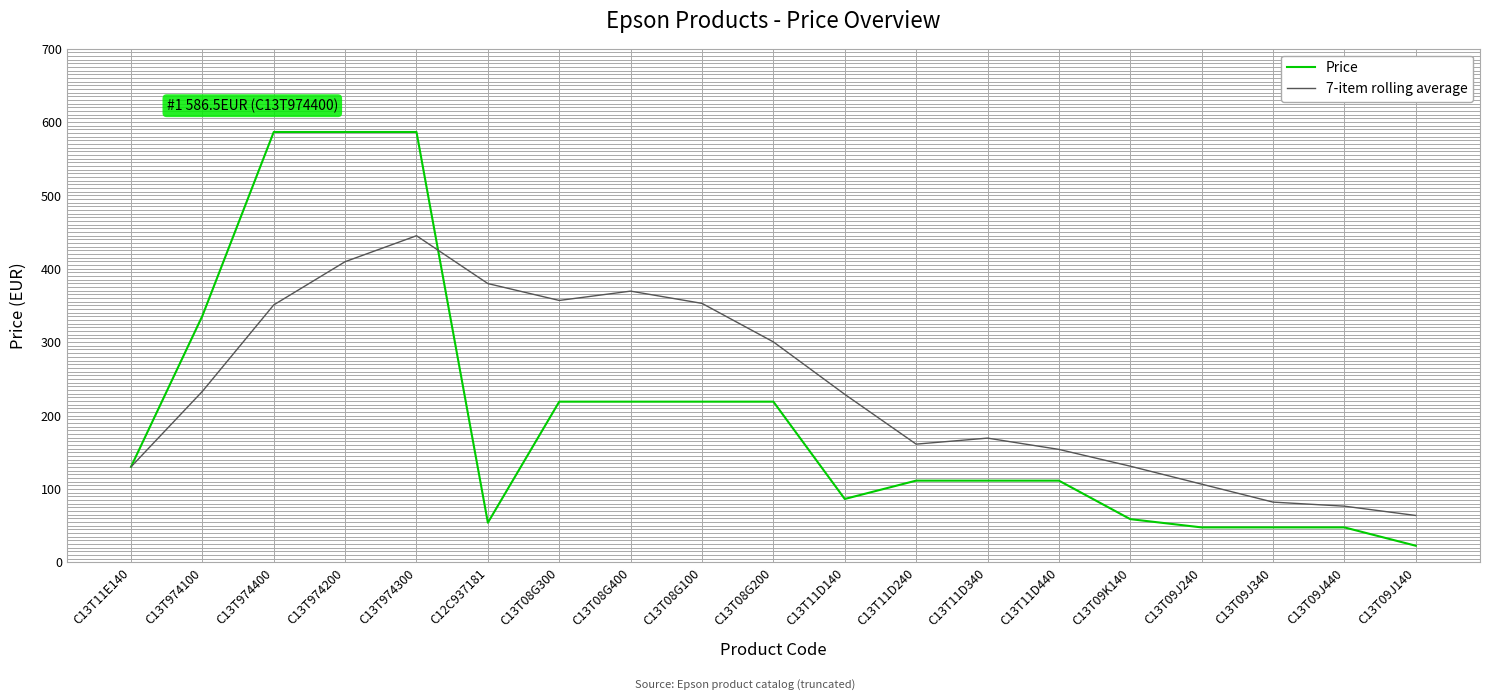

Is the value of 7-item rolling average at C13T11D240 greater than the value of Price at C13T974400?

No